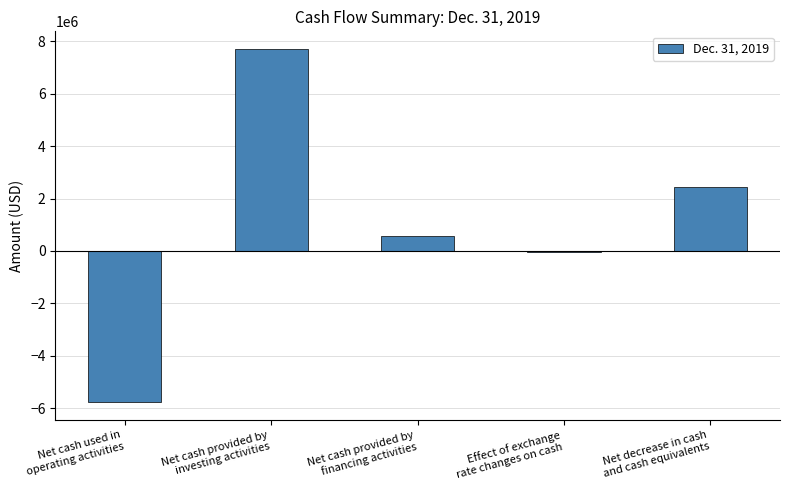

What is the greatest value displayed?

7707450